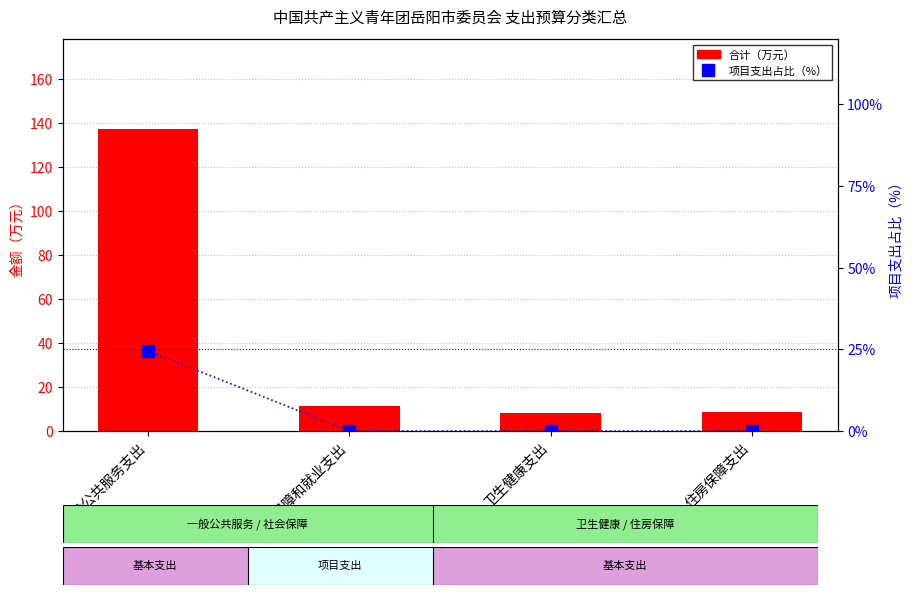

Where does the 合计（万元） series first go above 11?

一般公共服务支出